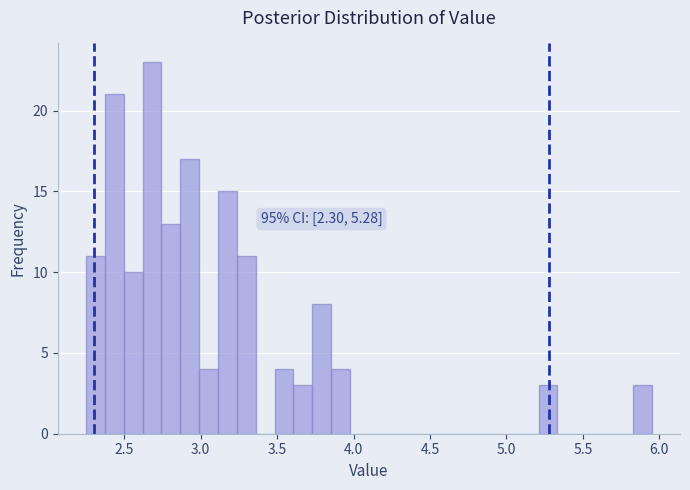

Read against the x-axis, roughly where is the centre of the tallest bar?

2.70